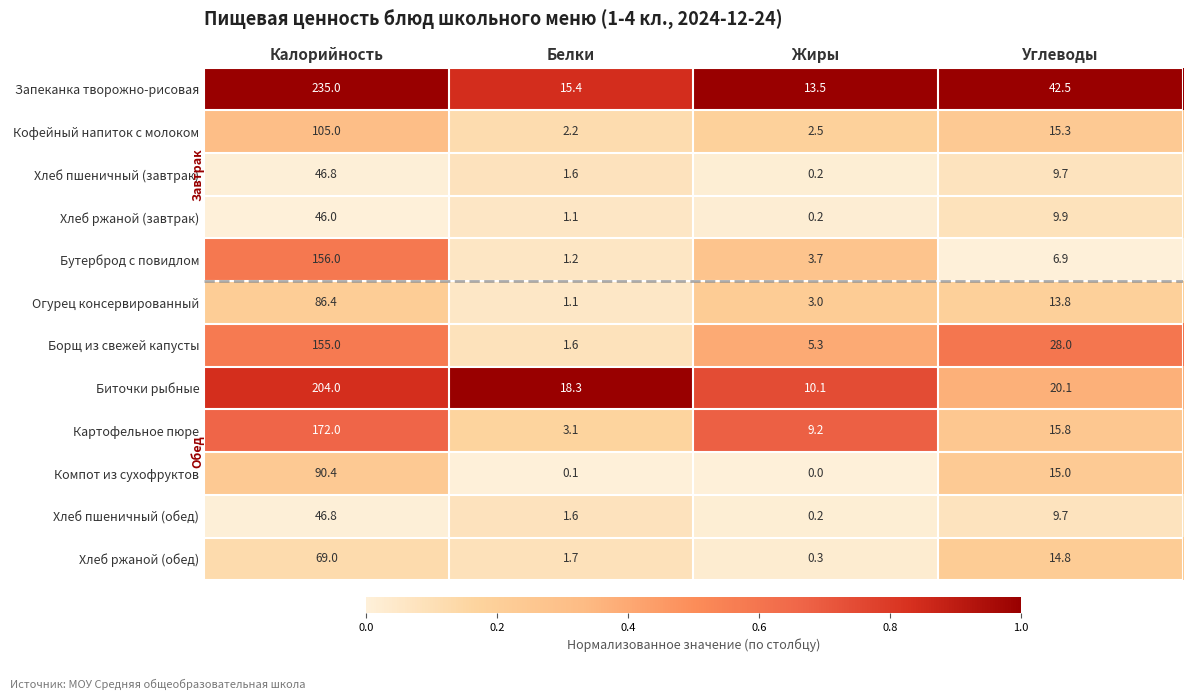

How many series are shown in this chart?

12